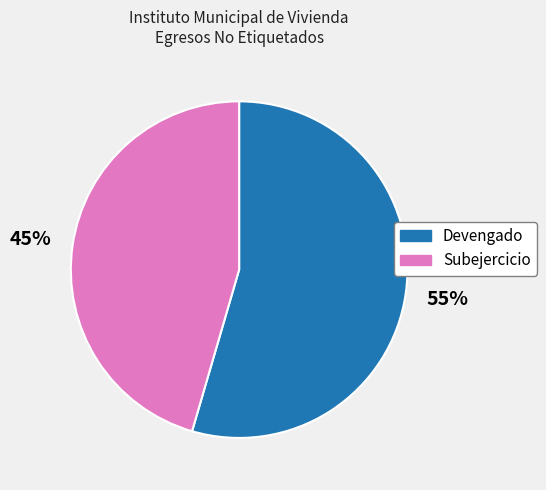

How many slices are in this pie chart?

2